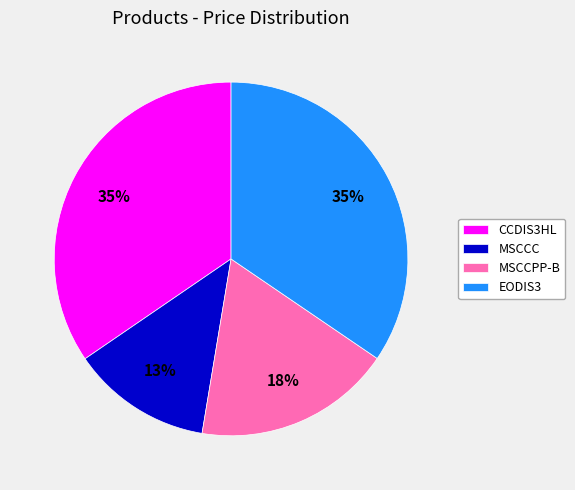

To the nearest percent, what portion does EODIS3 represent?

35%